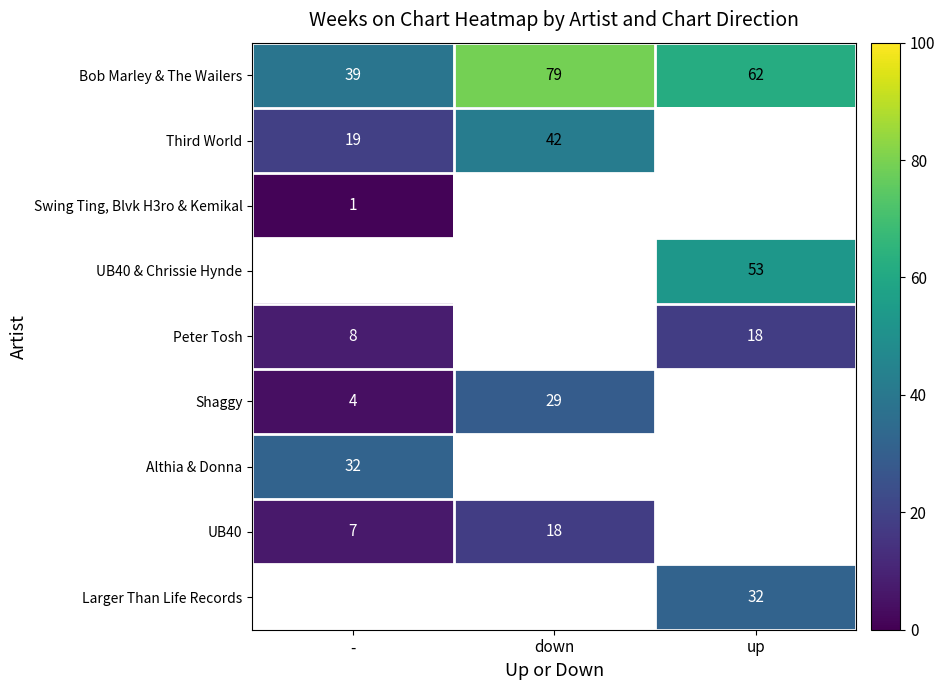

At how many categories does at least one series exceed 51?

2